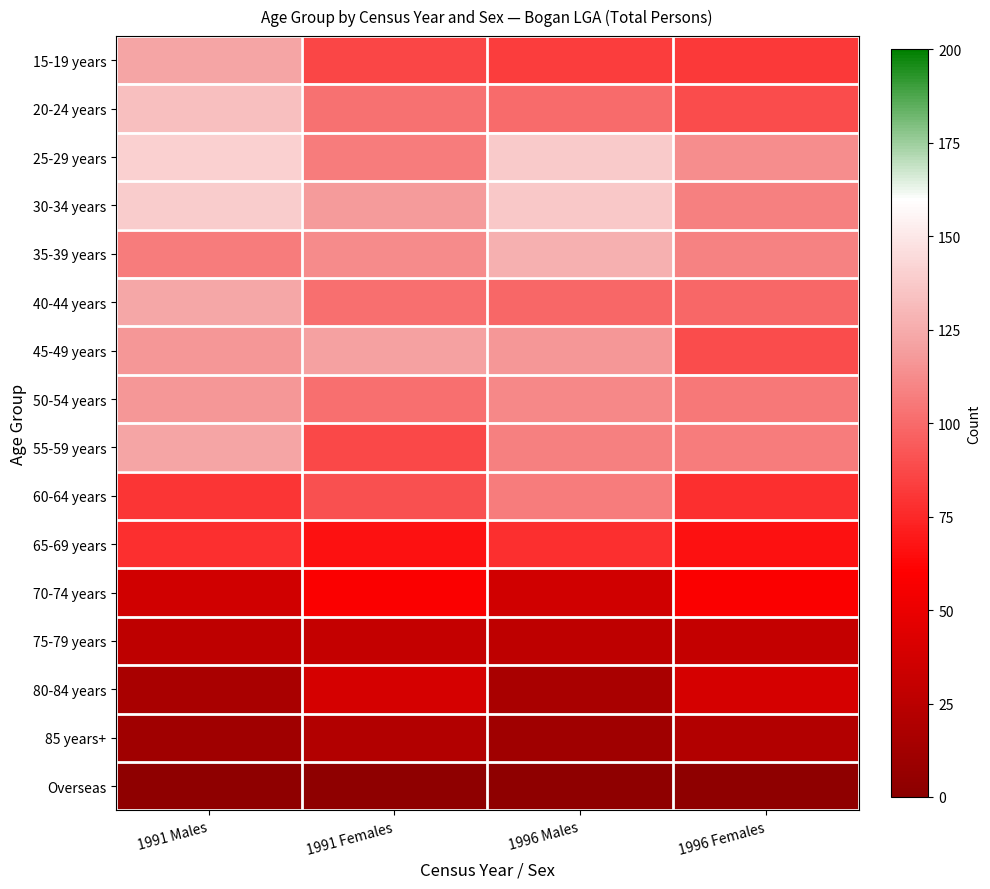

What is the total value across all series at 1996 Males?

1298